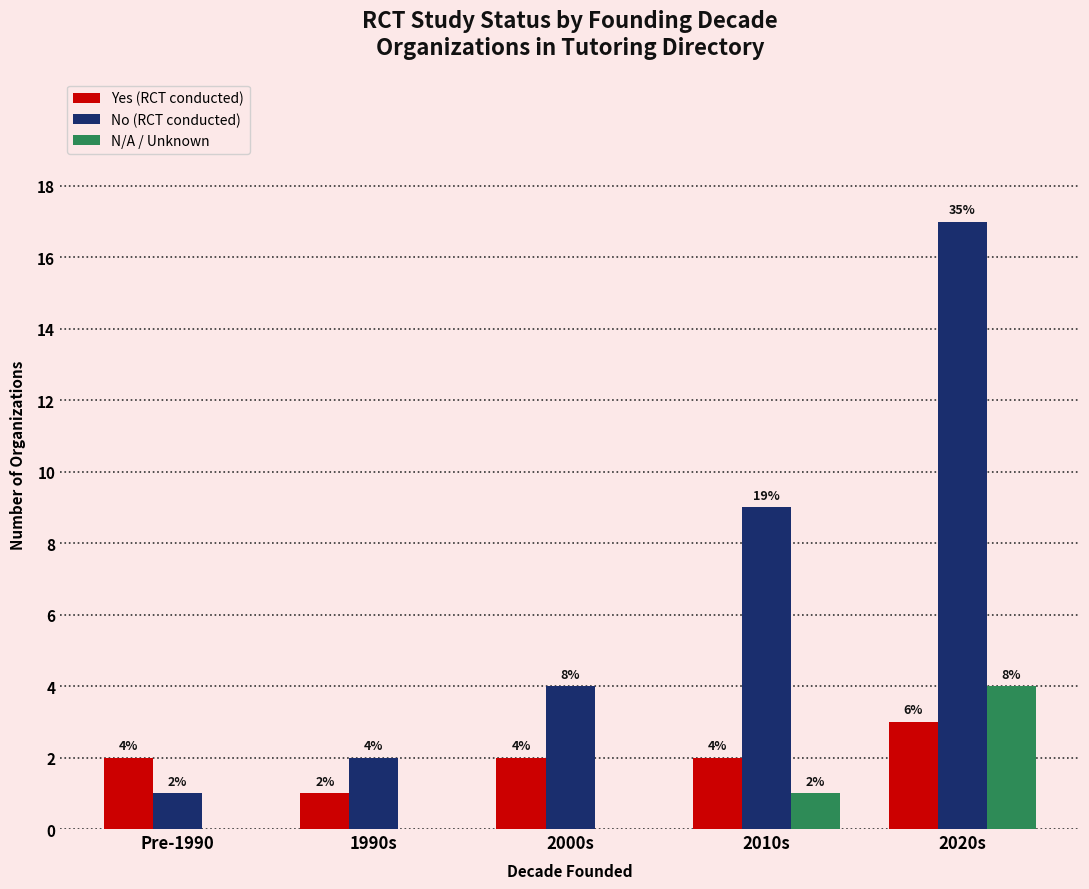

Does the chart contain stacked bars?

No